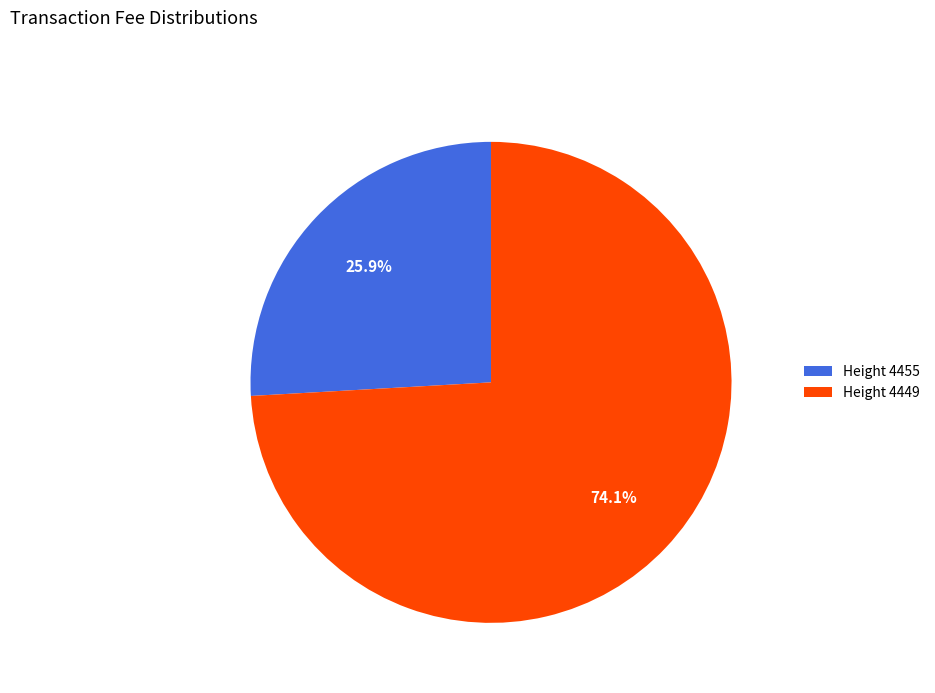

Which category has the biggest portion of the pie?

Height 4449